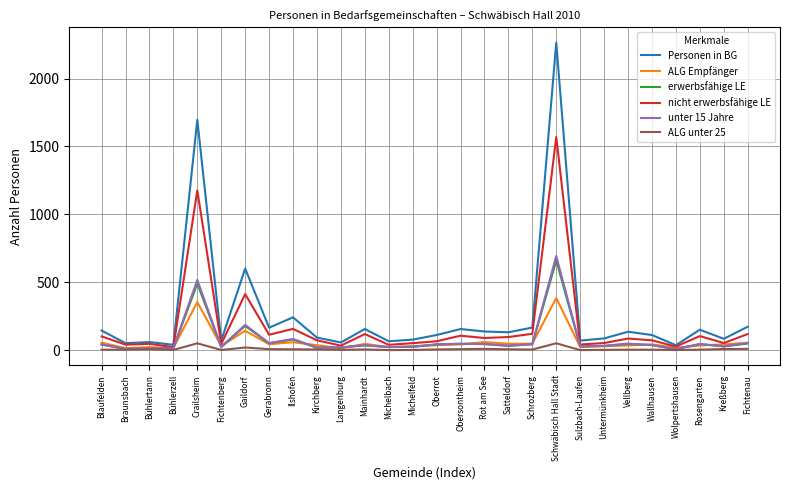

Where is nicht erwerbsfähige LE nearest to the value 797?

Crailsheim